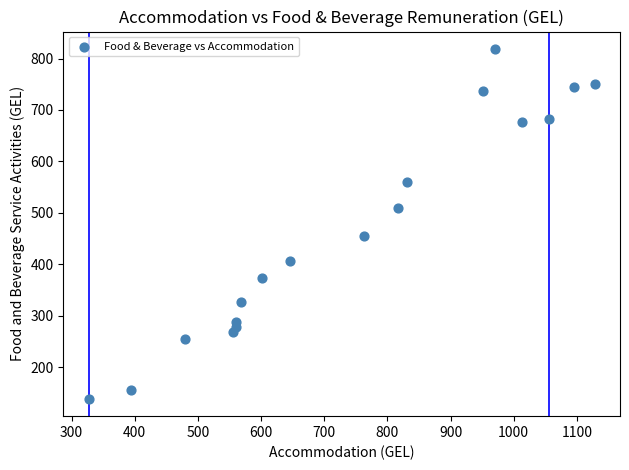

What Y value in the scatter plot is closest to 478?

454.7